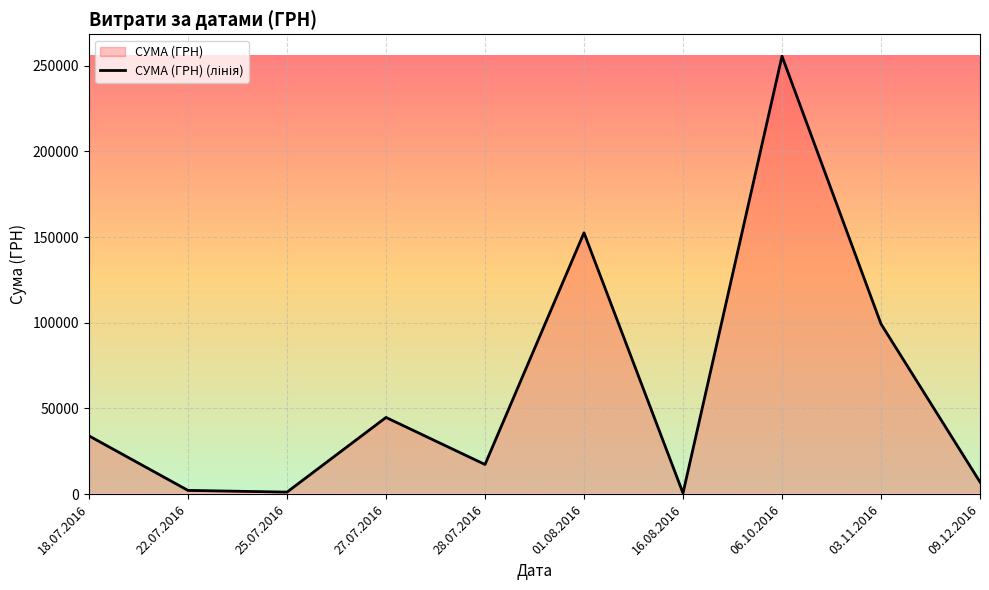

List the labels in order of value, largest first.

06.10.2016, 01.08.2016, 03.11.2016, 27.07.2016, 18.07.2016, 28.07.2016, 09.12.2016, 22.07.2016, 25.07.2016, 16.08.2016